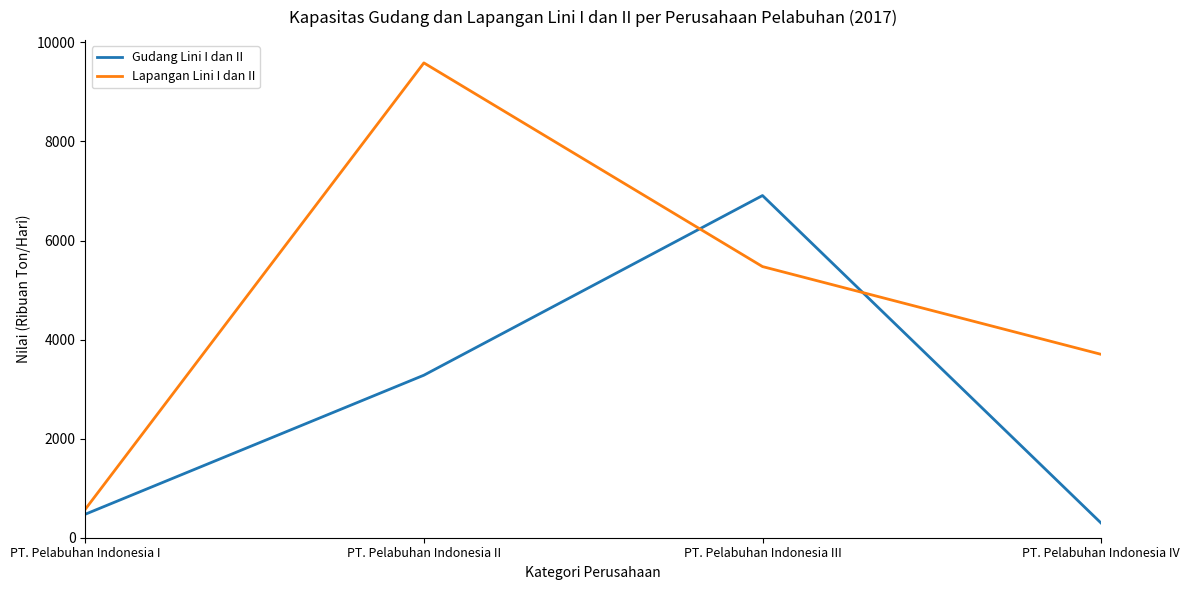

The value of Gudang Lini I dan II at PT. Pelabuhan Indonesia III is 3102. True or false?

False